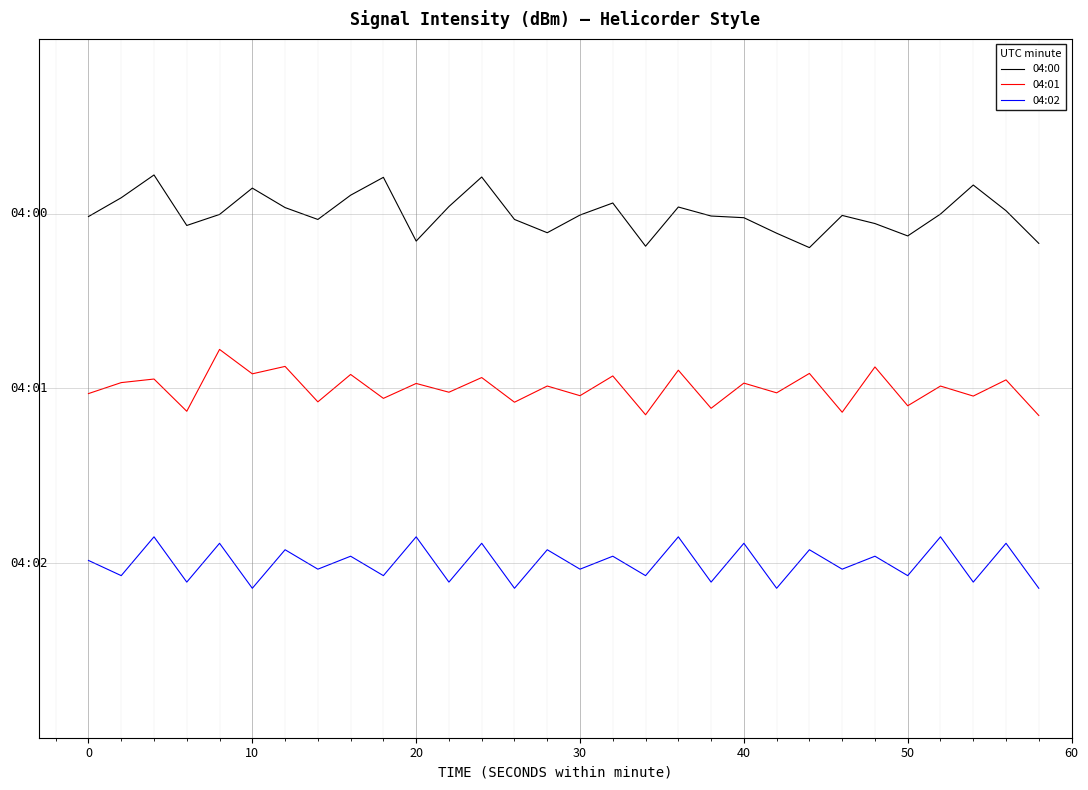

What are all the series names shown in the legend?

04:00, 04:01, 04:02